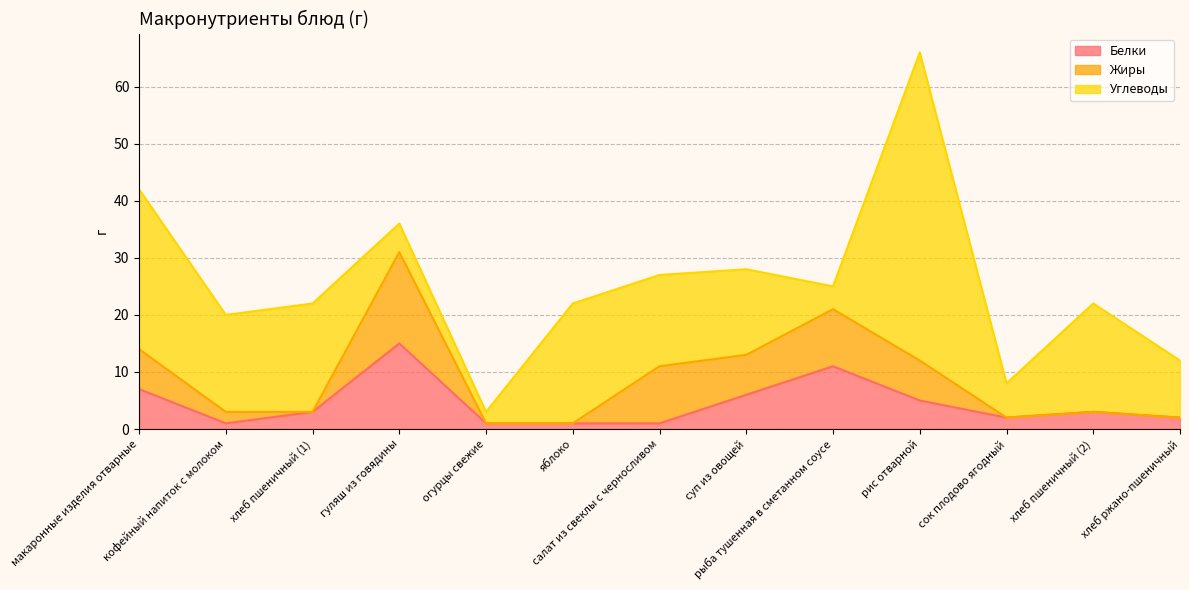

What is the greatest value displayed?

54